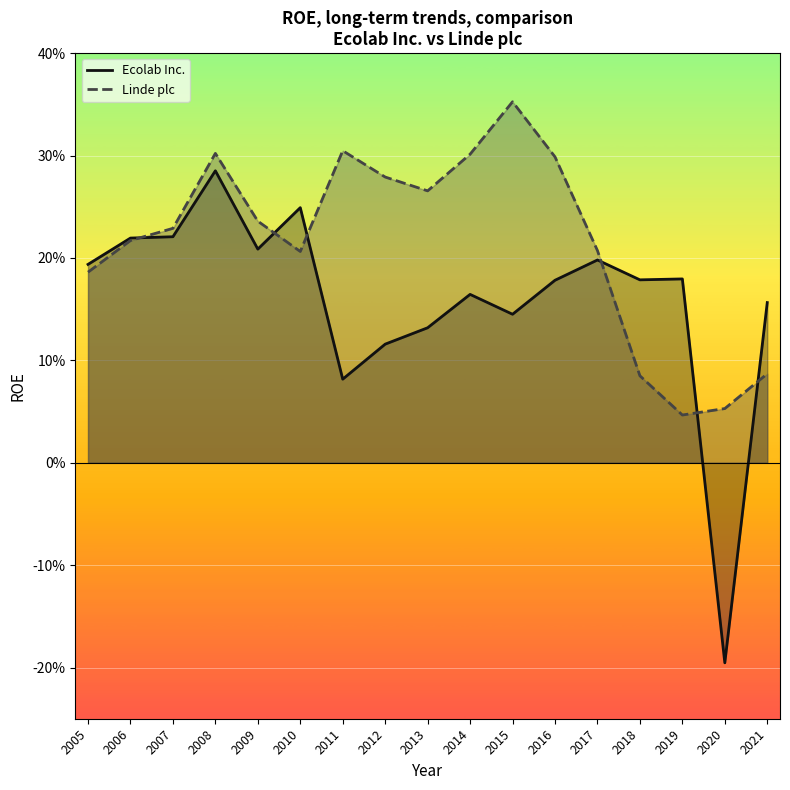

Is the value of Ecolab Inc. at 2018 greater than the value of Linde plc at 2020?

Yes